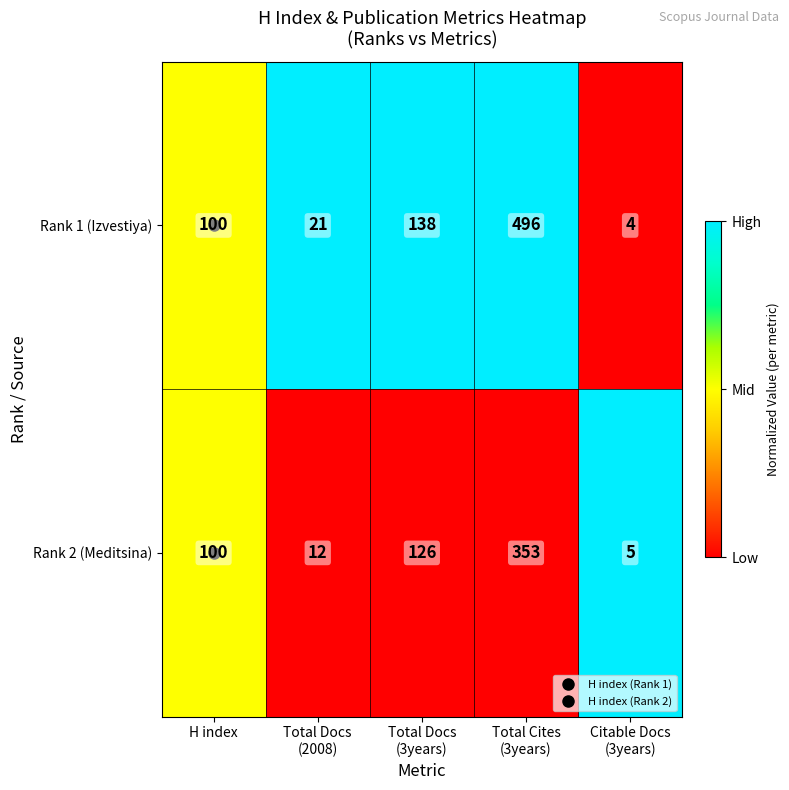

Rank the series by their average value, from lowest to highest.

Rank 2 (Meditsina), Rank 1 (Izvestiya)